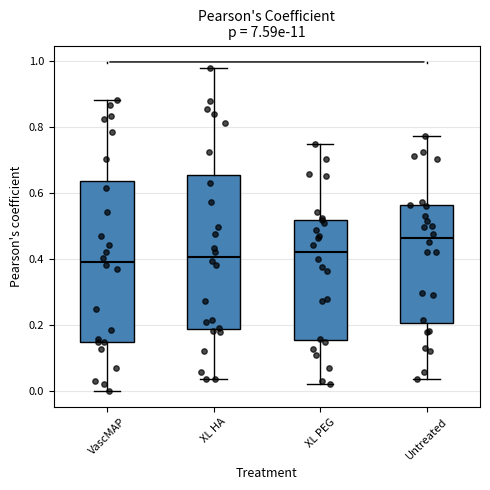

Comparing the boxes themselves (not the whiskers), which one is the tallest?

VascMAP